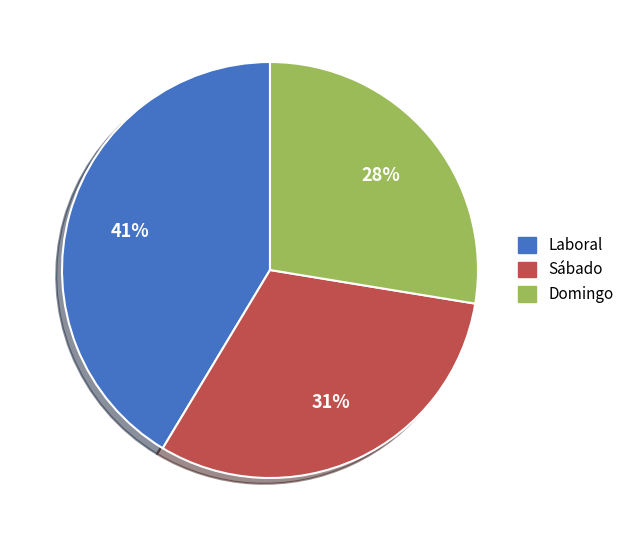

How many slices are in this pie chart?

3